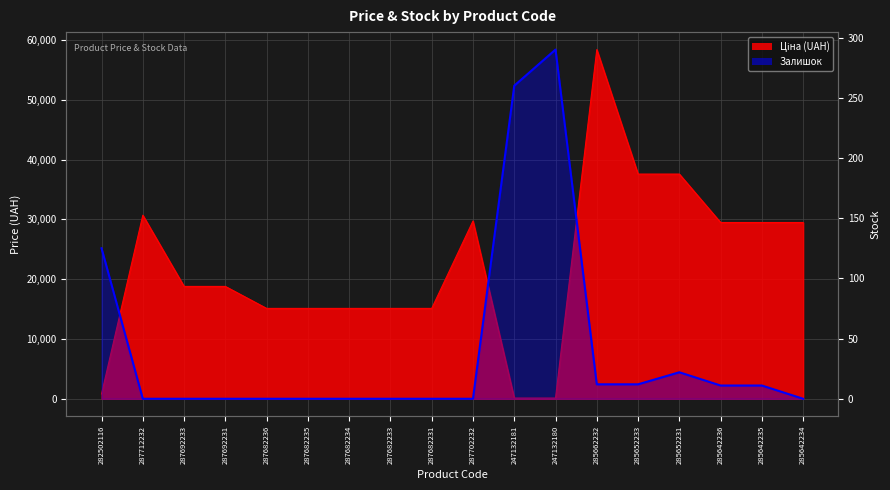

What is the label of the 3rd point from the right?

285642236